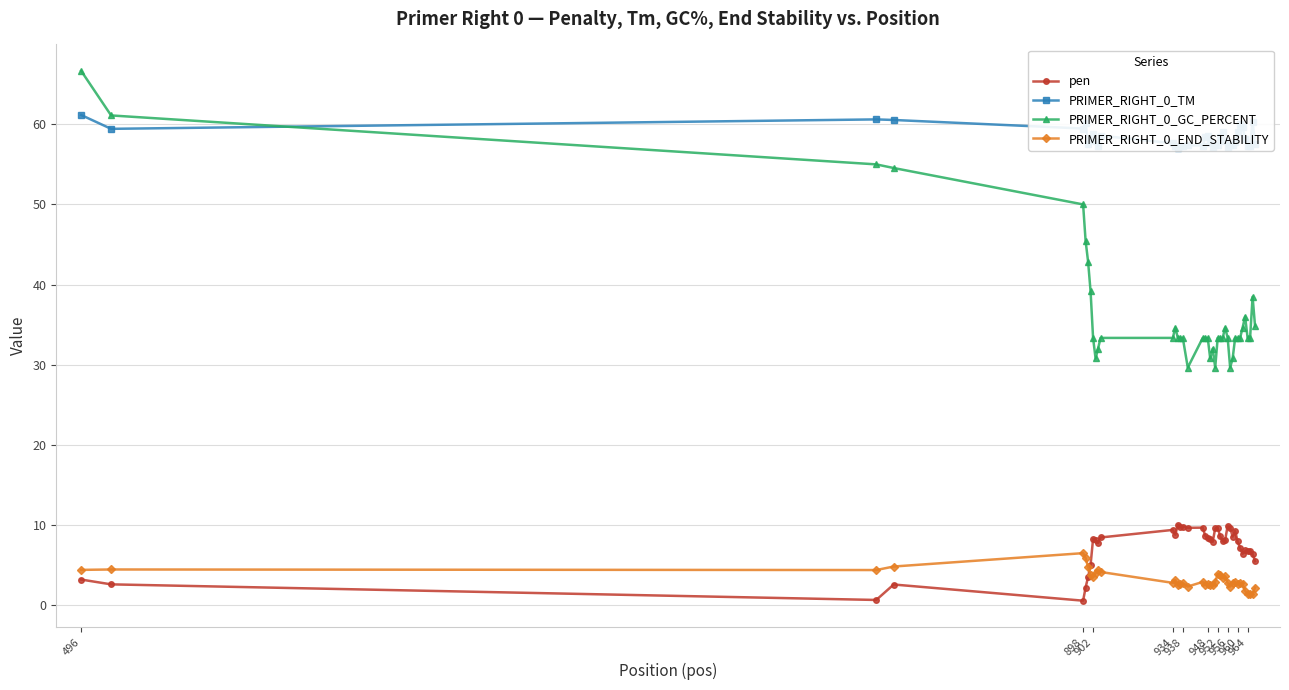

What are all the series names shown in the legend?

pen, PRIMER_RIGHT_0_TM, PRIMER_RIGHT_0_GC_PERCENT, PRIMER_RIGHT_0_END_STABILITY